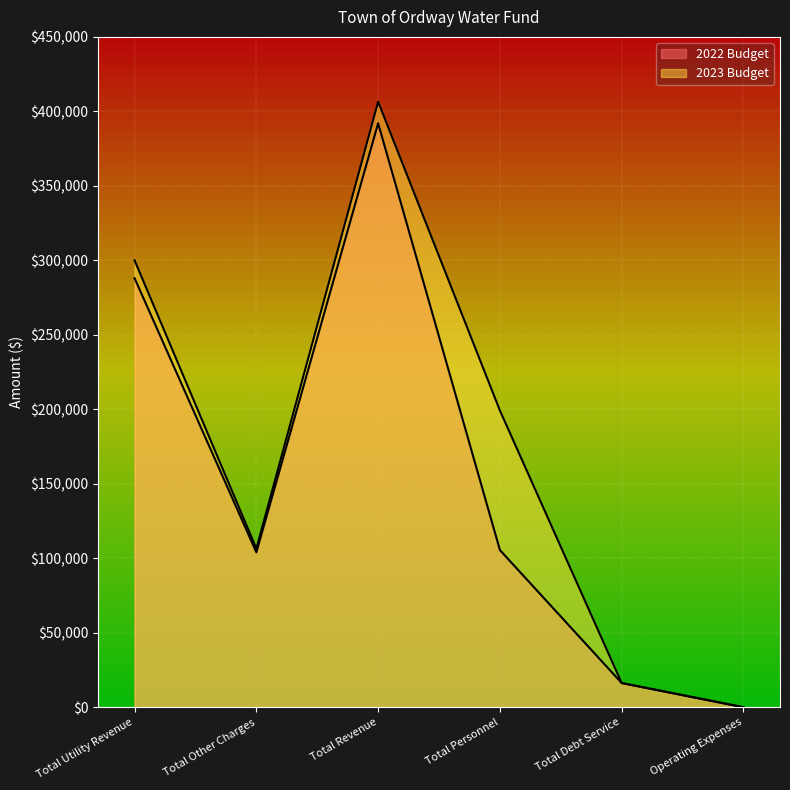

At how many categories does at least one series exceed 72636?

4